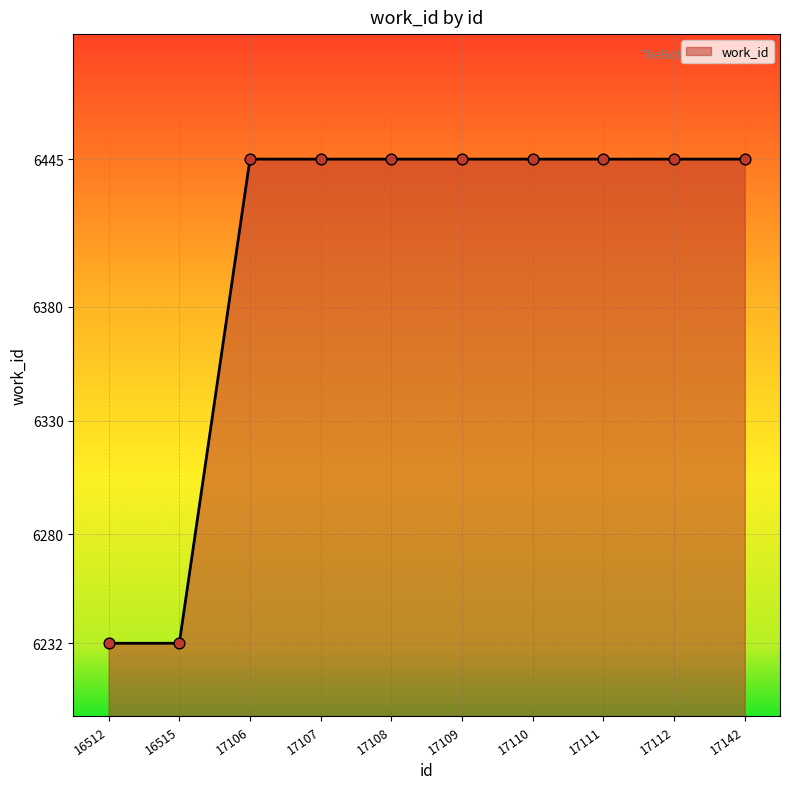

What is the ratio of the value at 17108 to the value at 17142?

1.0